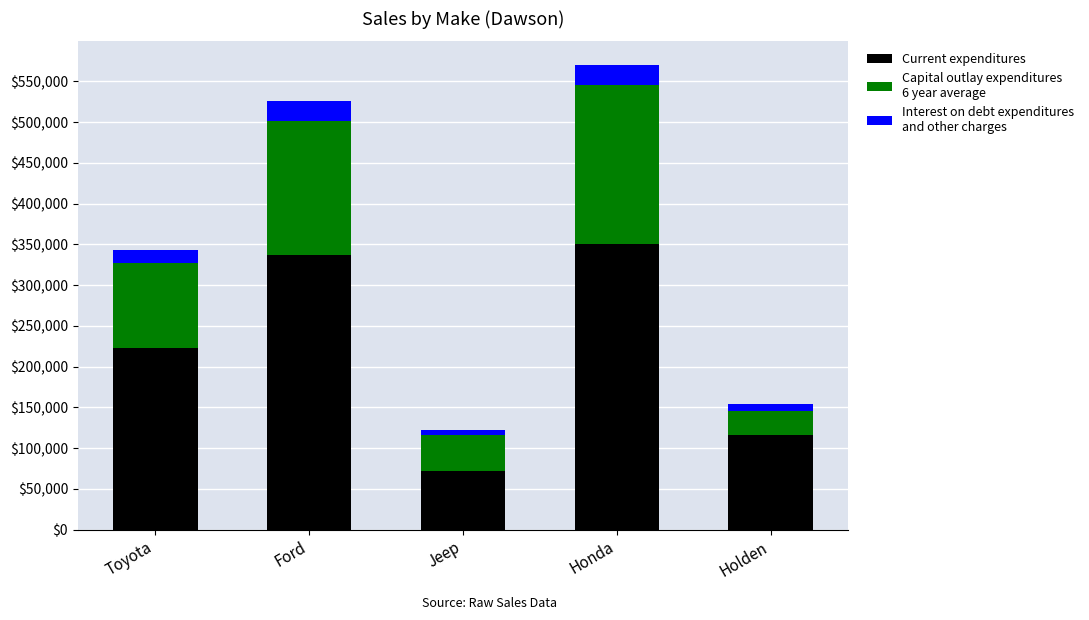

At which category is the sum across all series the highest?

Honda